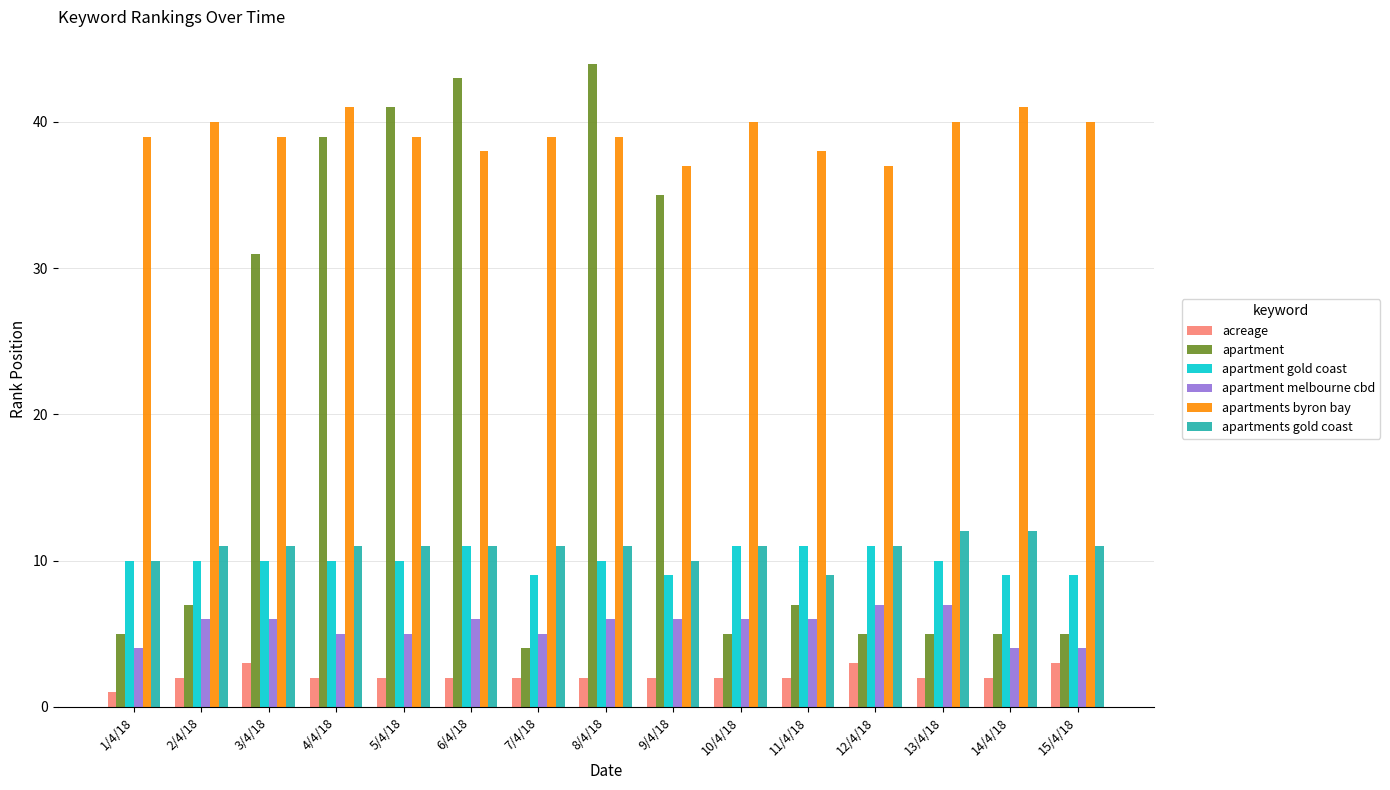

What is the maximum value shown in the chart?

44